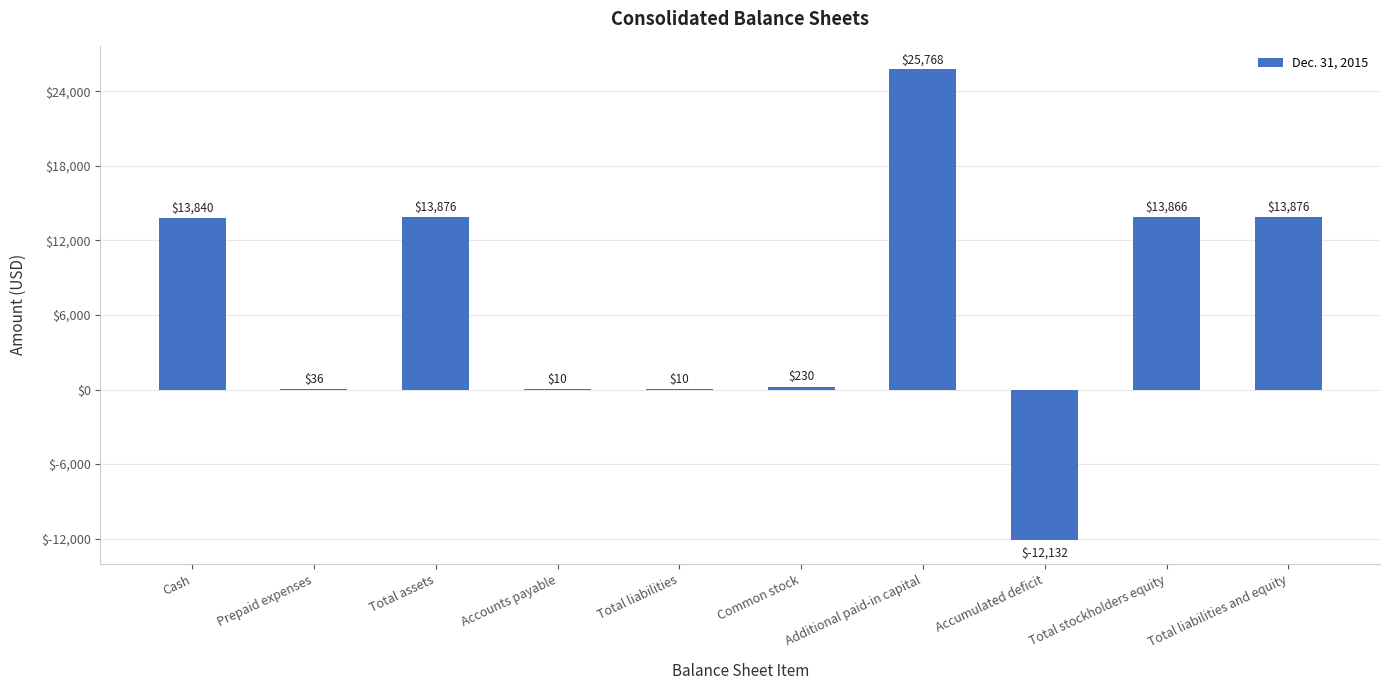

What is the sum of the values at Total liabilities and Additional paid-in capital?

25778